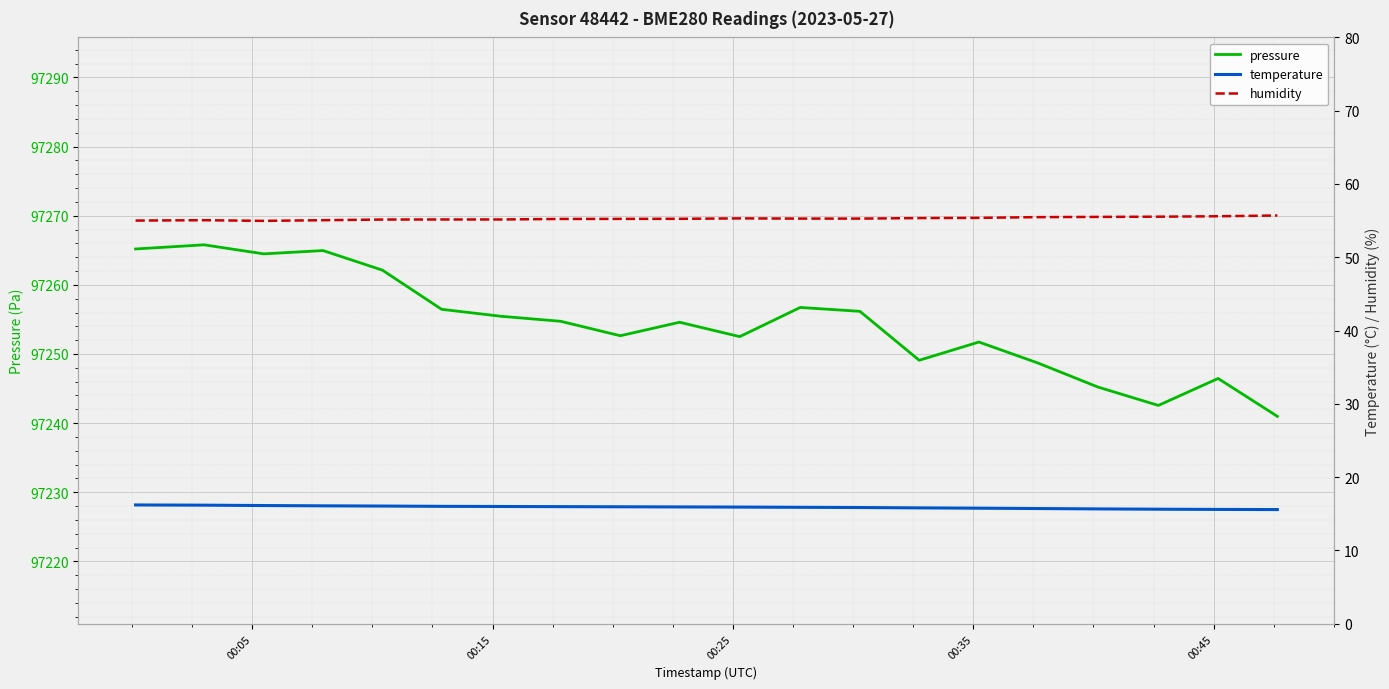

Reading left to right, what are all the values shown in this chart?

pressure: 97265.2	97265.8	97264.5	97265.0	97262.1	97256.5	97255.4	97254.7	97252.6	97254.6	97252.5	97256.7	97256.2	97249.1	97251.7	97248.7	97245.2	97242.6	97246.5	97241.0
temperature: 16.2	16.2	16.1	16.1	16.1	16.0	16.0	16.0	16.0	15.9	15.9	15.9	15.9	15.8	15.8	15.7	15.7	15.6	15.6	15.6
humidity: 55.0	55.1	55.0	55.1	55.1	55.2	55.2	55.2	55.2	55.2	55.3	55.3	55.3	55.4	55.4	55.5	55.5	55.5	55.6	55.7